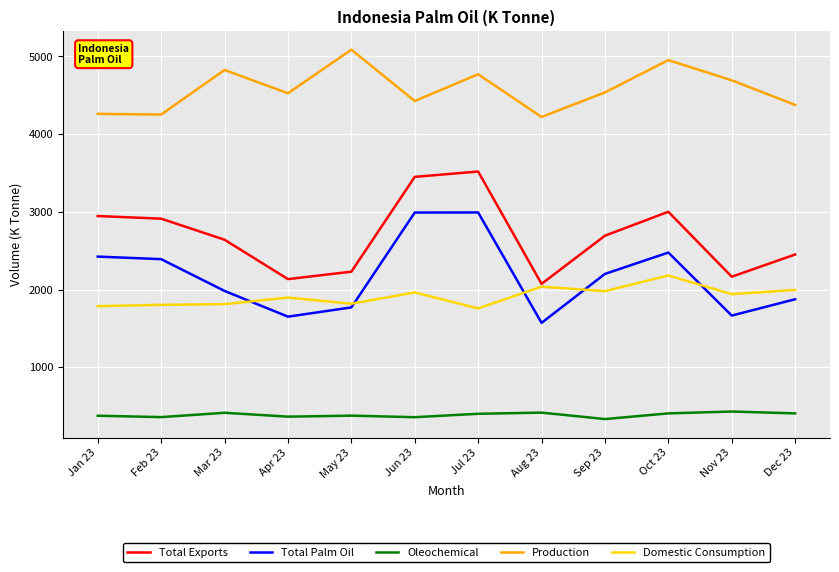

Which series has the largest total across all categories?

Production